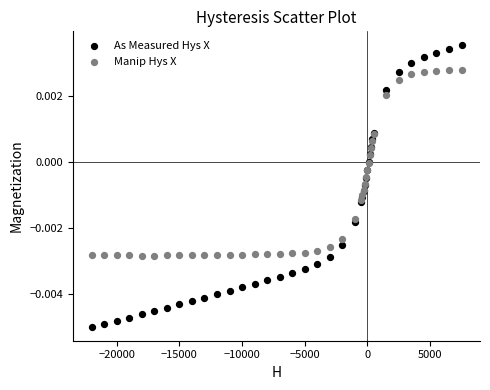

Which series has the largest Y range (max minus min)?

As Measured Hys X